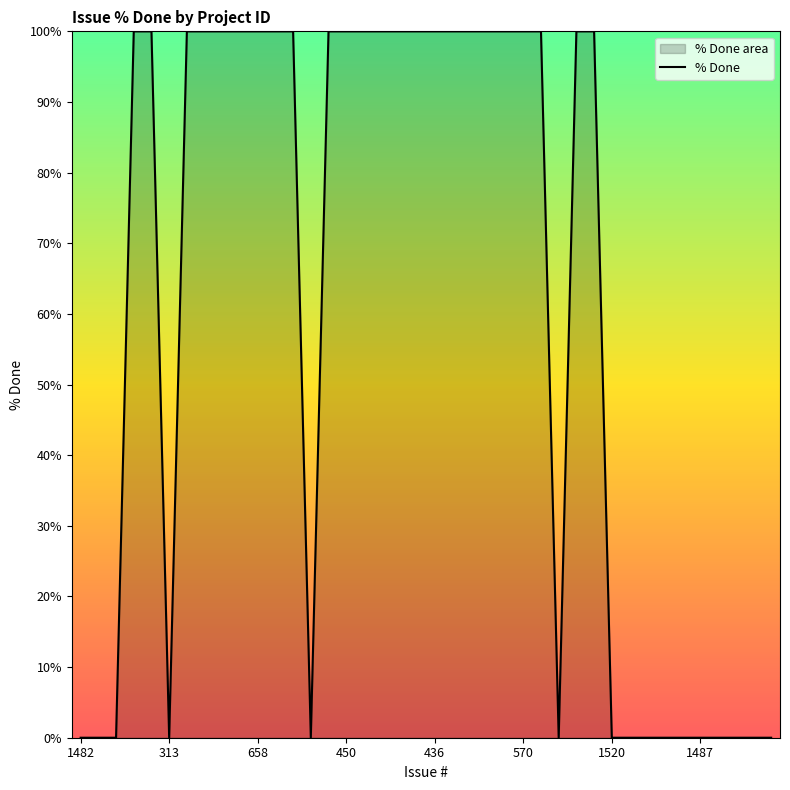

What is the sum of all values?

2400